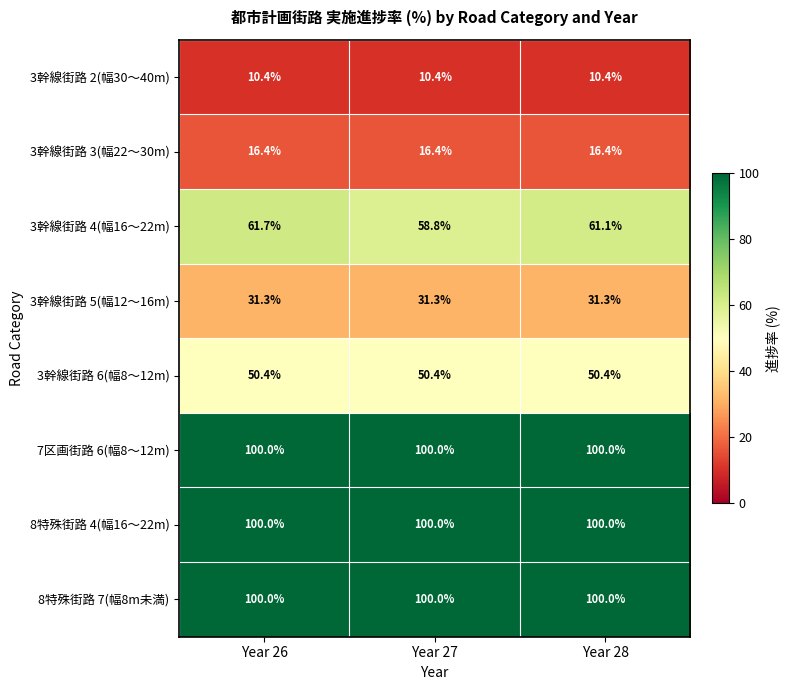

At which category is the sum across all series the highest?

Year 26